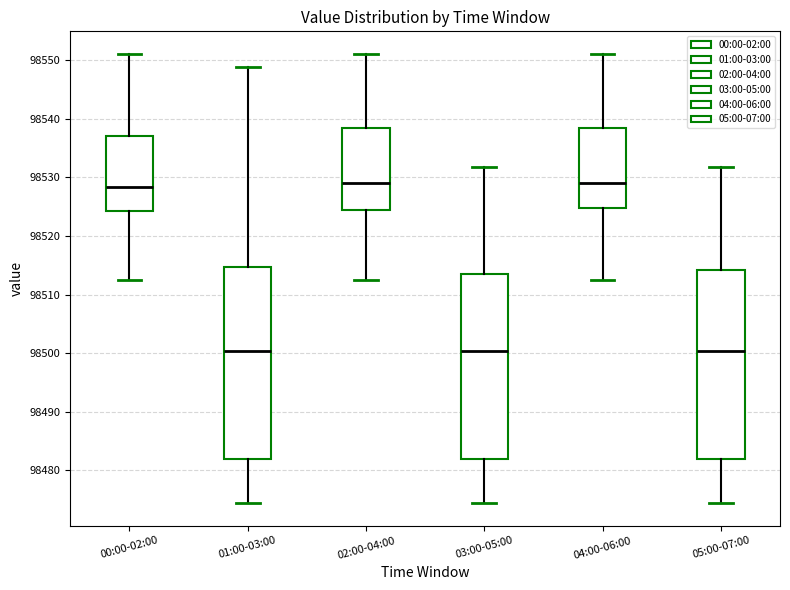

Reading left to right, transcribe this box plot: for each box, give where its median line is, the range the box spans, and where its two whiskers end, as read against the y-axis. The values are not printed on the chart, so give them approximately, as read against the axis.

00:00-02:00: median 98528, box 98524 to 98537, whiskers 98512 to 98551
01:00-03:00: median 98500, box 98482 to 98515, whiskers 98474 to 98549
02:00-04:00: median 98529, box 98524 to 98538, whiskers 98512 to 98551
03:00-05:00: median 98500, box 98482 to 98514, whiskers 98474 to 98532
04:00-06:00: median 98529, box 98525 to 98538, whiskers 98512 to 98551
05:00-07:00: median 98500, box 98482 to 98514, whiskers 98474 to 98532